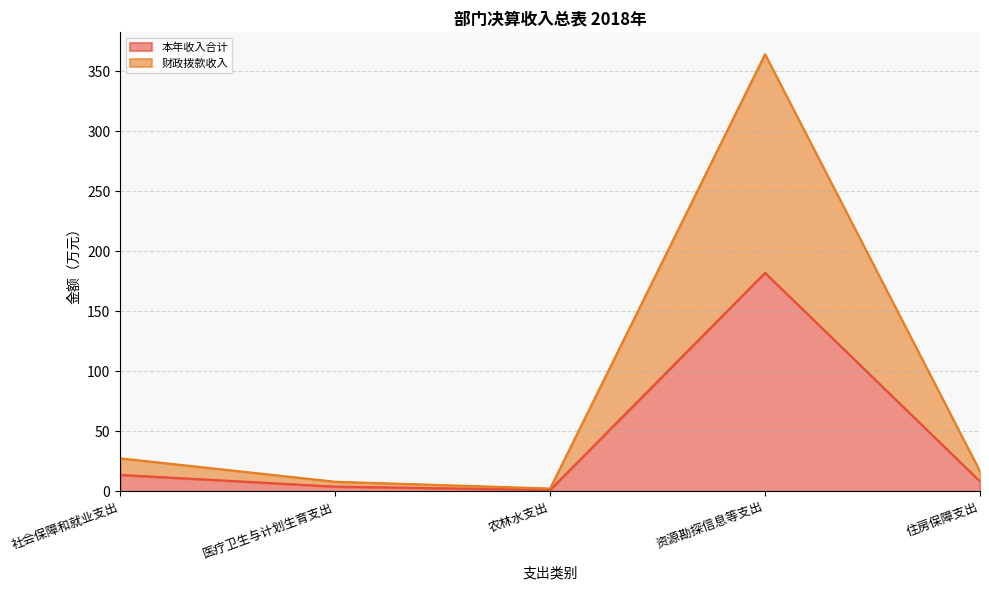

Does the chart have visible grid lines?

Yes